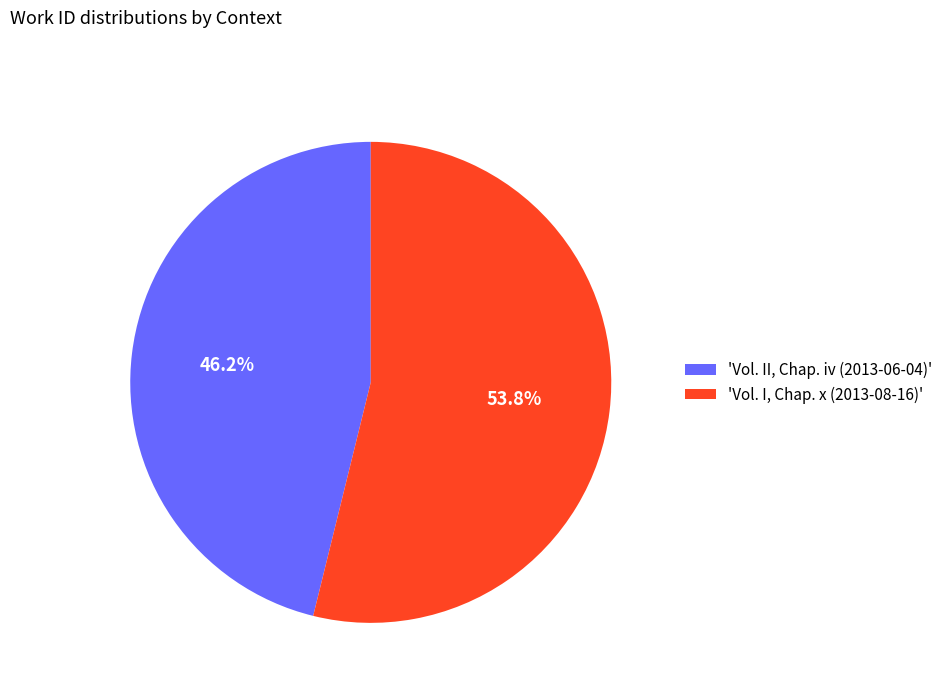

How many slices are in this pie chart?

2